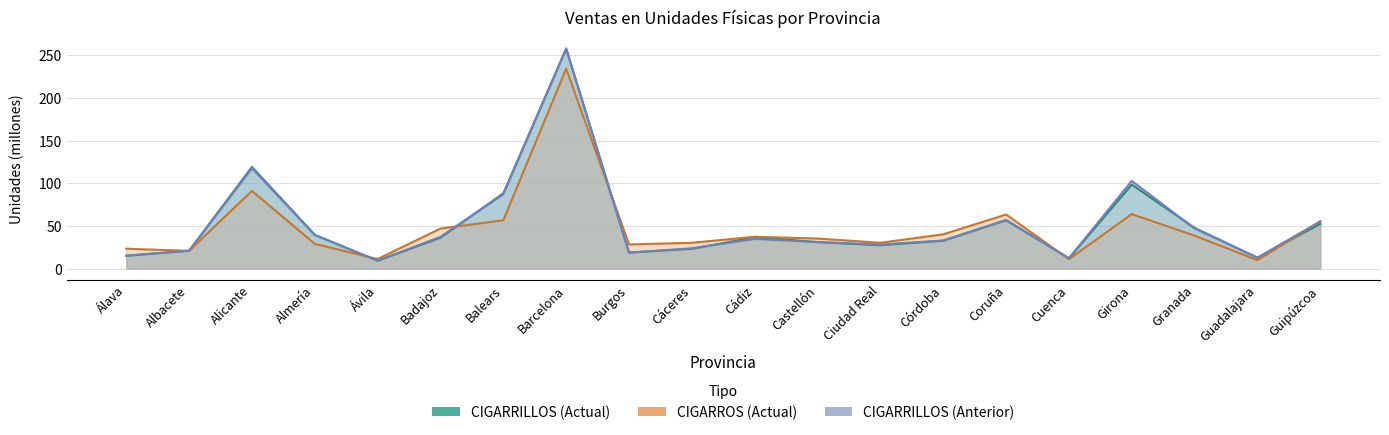

Which series has the largest range (max minus min)?

CIGARRILLOS (Actual)